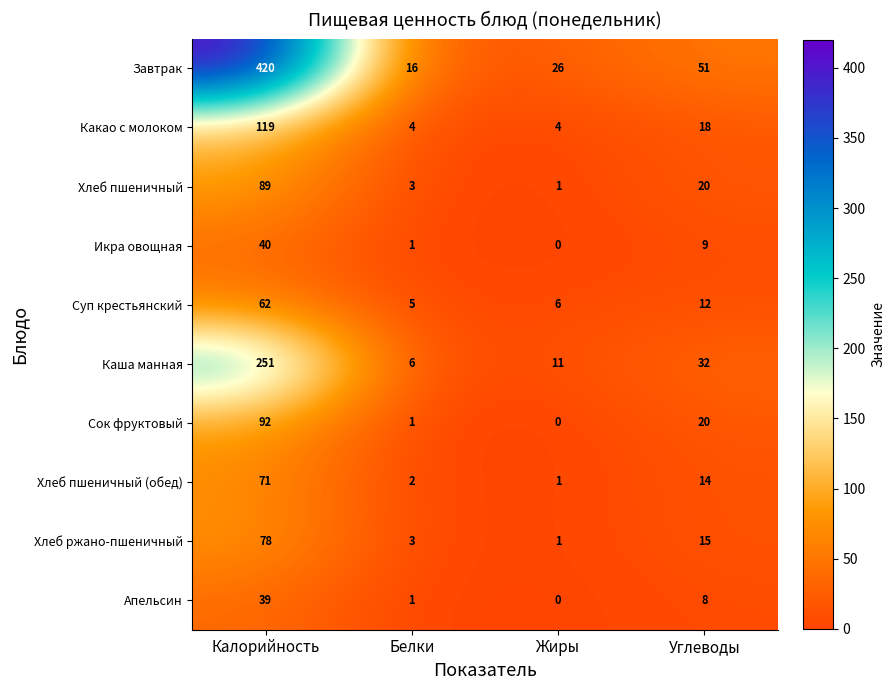

Is it true that Завтрак equals 51 at Углеводы?

True